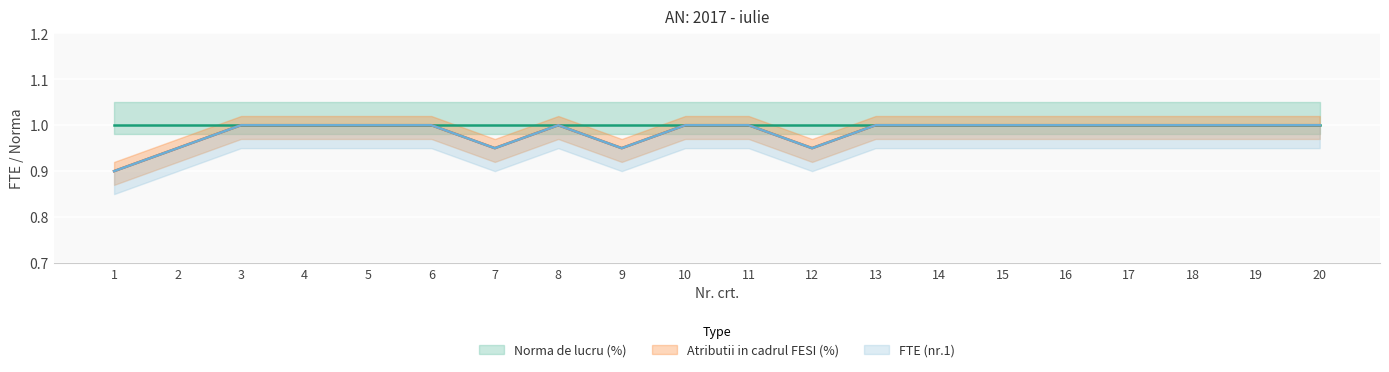

Read the FTE (nr.1) value at 13.

1.0